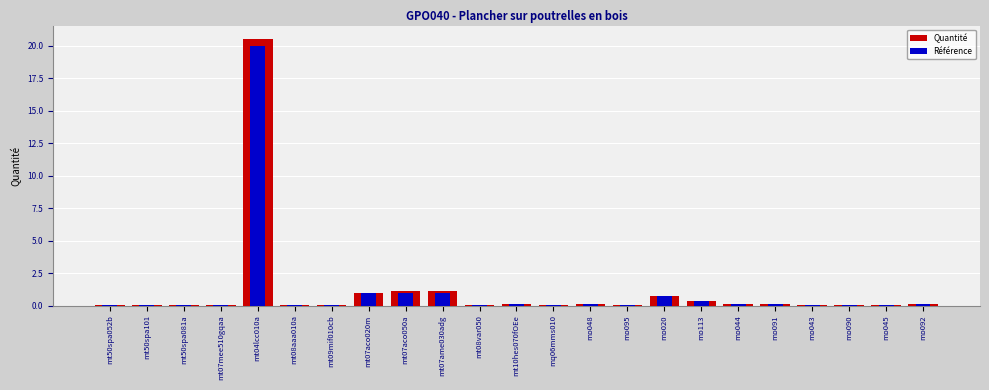

What is the sum of the Référence values at mt50spa101 and mo091?

0.2